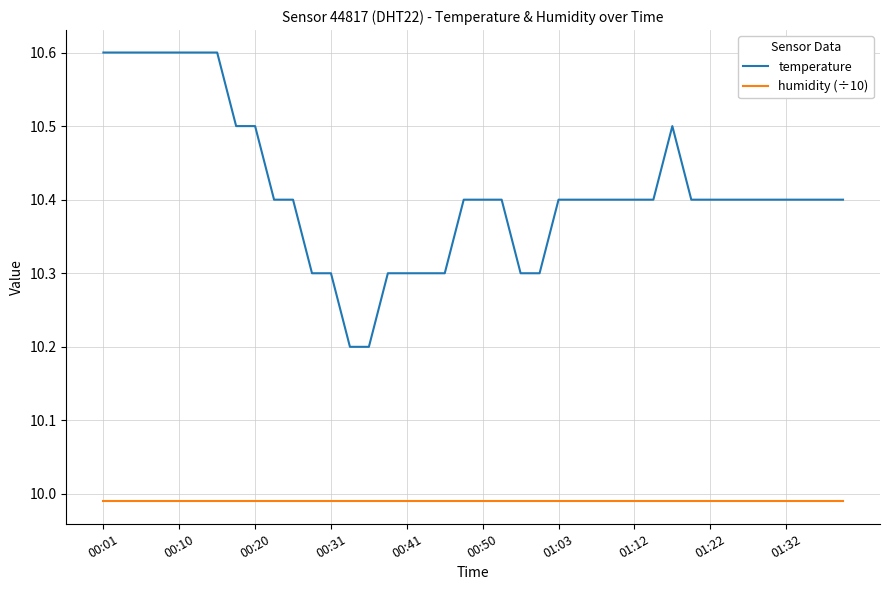

What is the greatest value displayed?

10.6